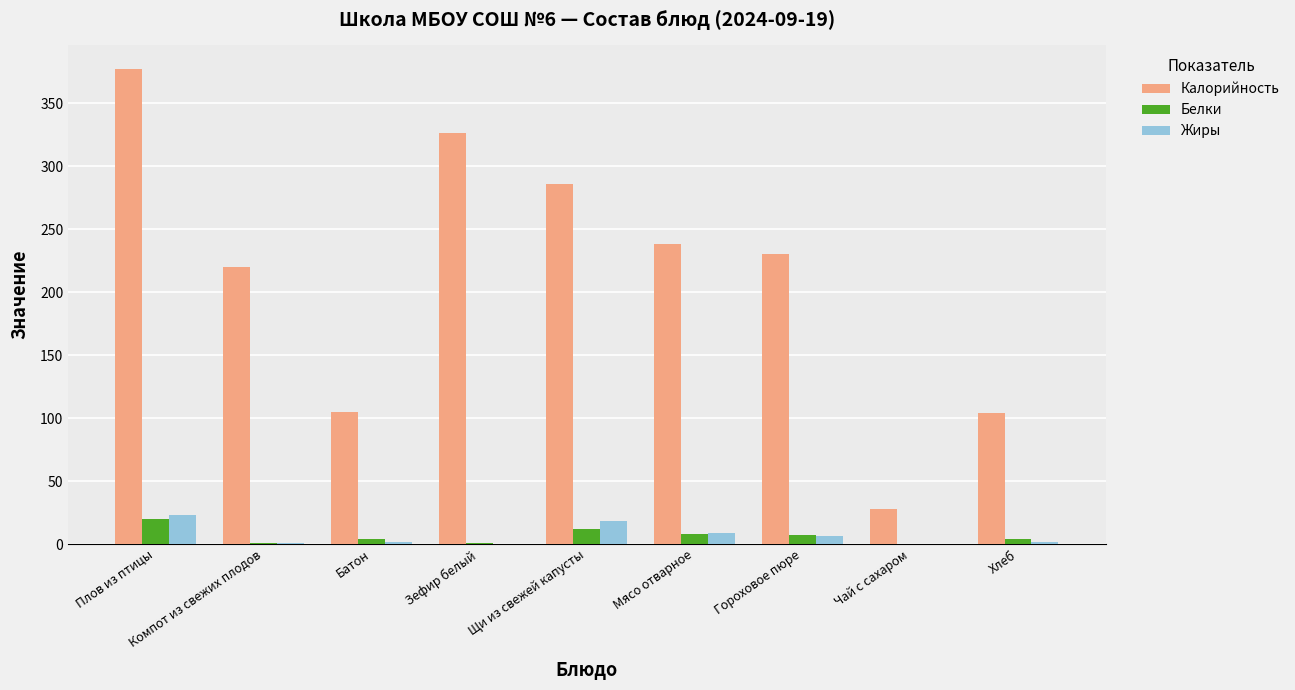

Which series changed the most between Мясо отварное and Гороховое пюре?

Калорийность